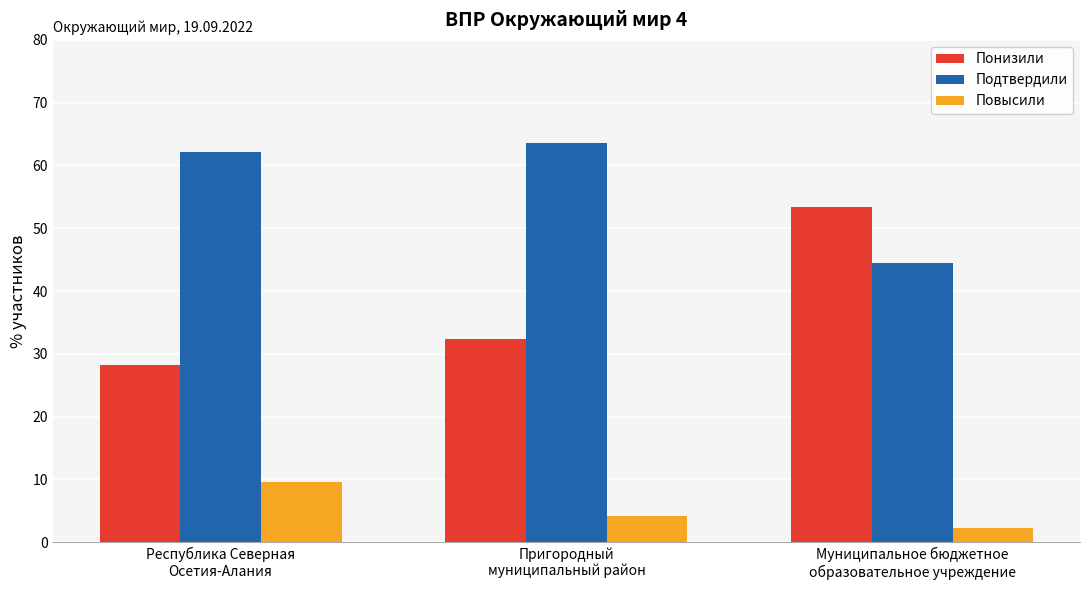

Which category has the lowest value in the Понизили series?

Республика Северная
Осетия-Алания